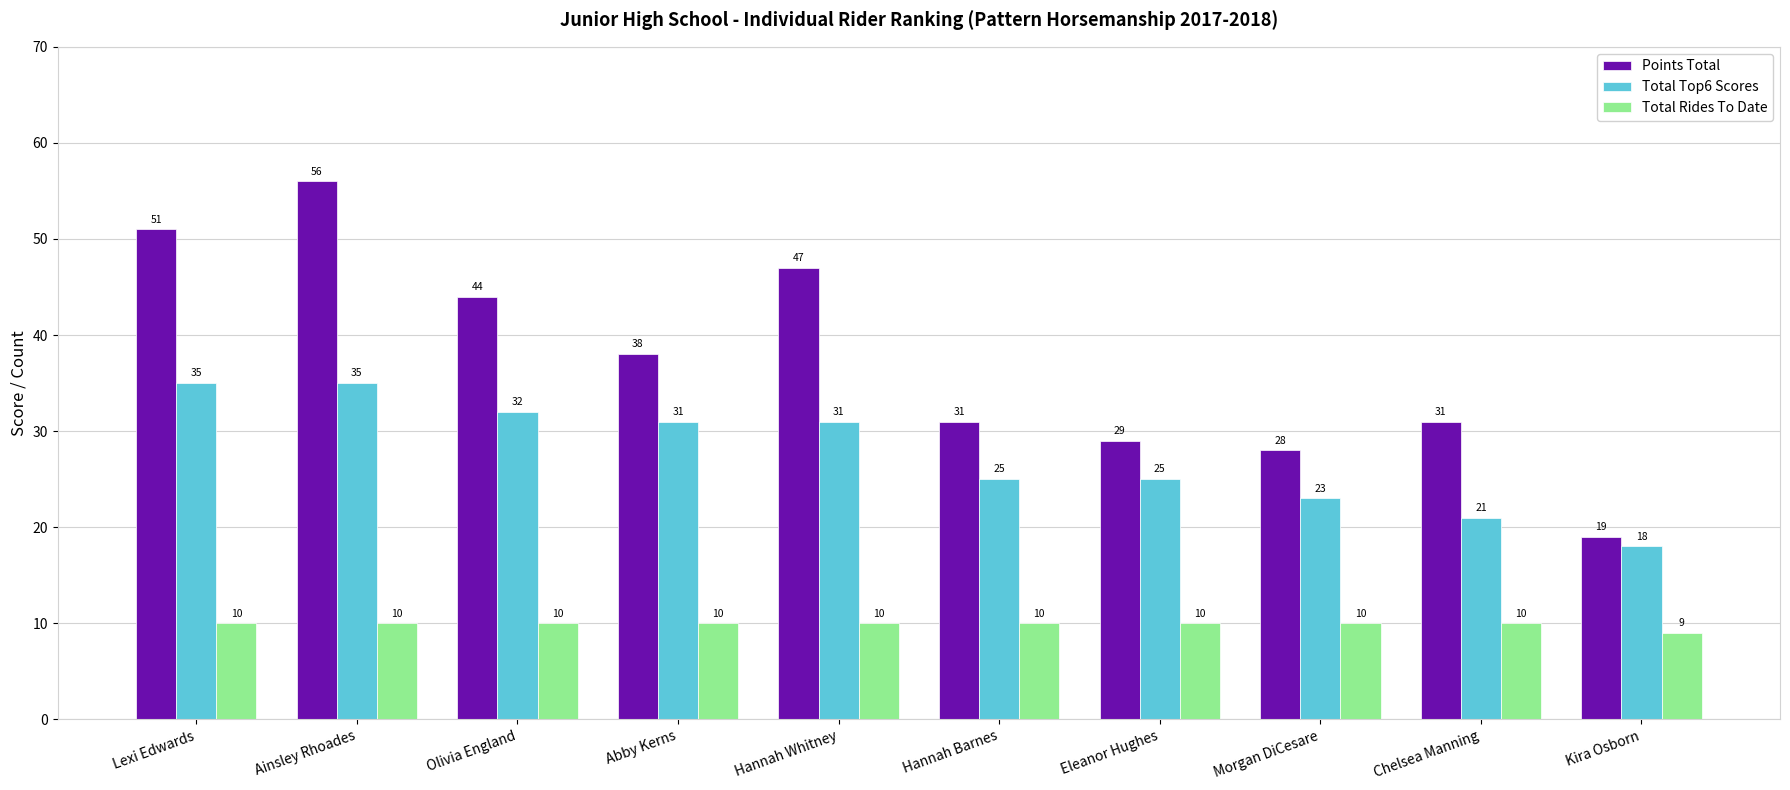

How many bars are there in each group?

3